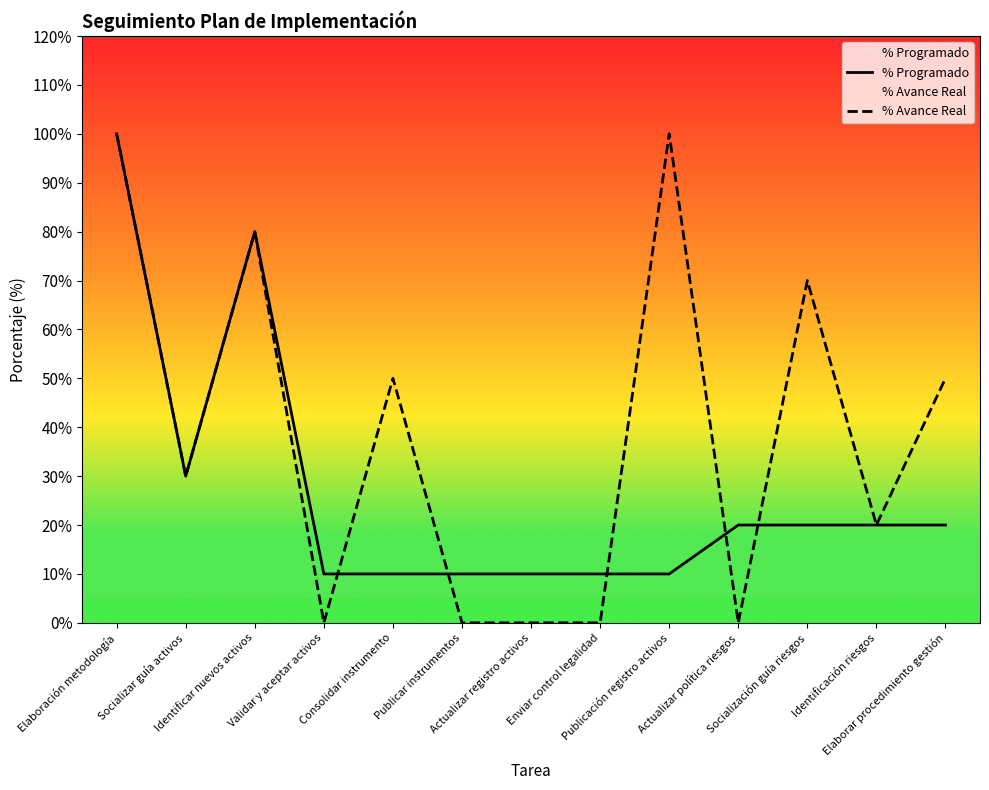

What is the sum of the % Programado values at Publicar instrumentos and Elaboración metodología?

1.1